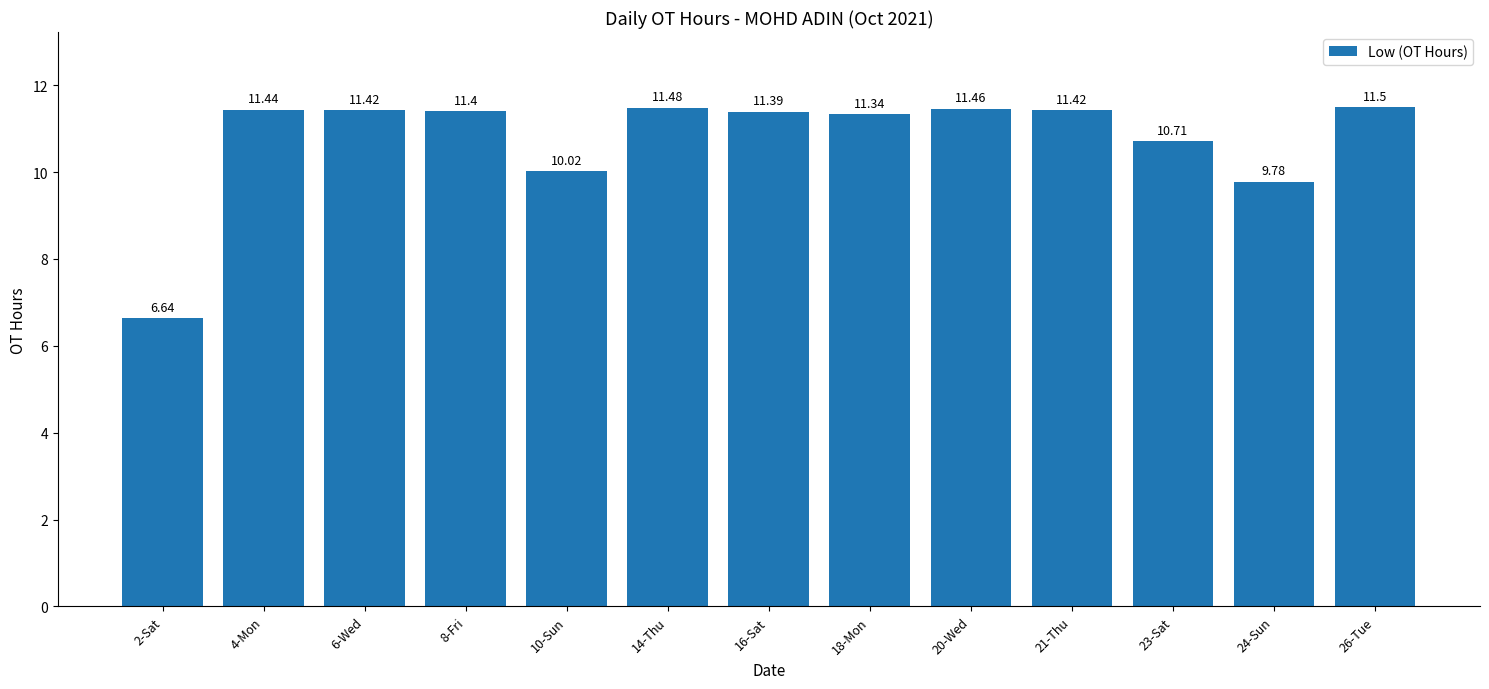

Which label corresponds to the largest value in the chart?

26-Tue